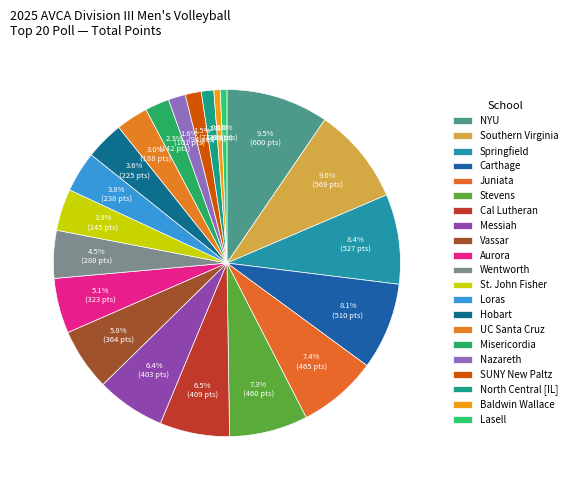

Count the number of slices in the pie.

21